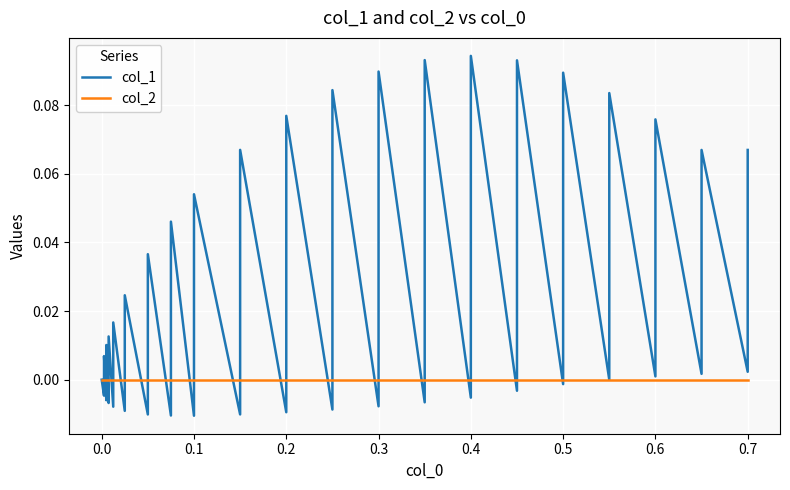

How many positive values does the col_1 series have?

24